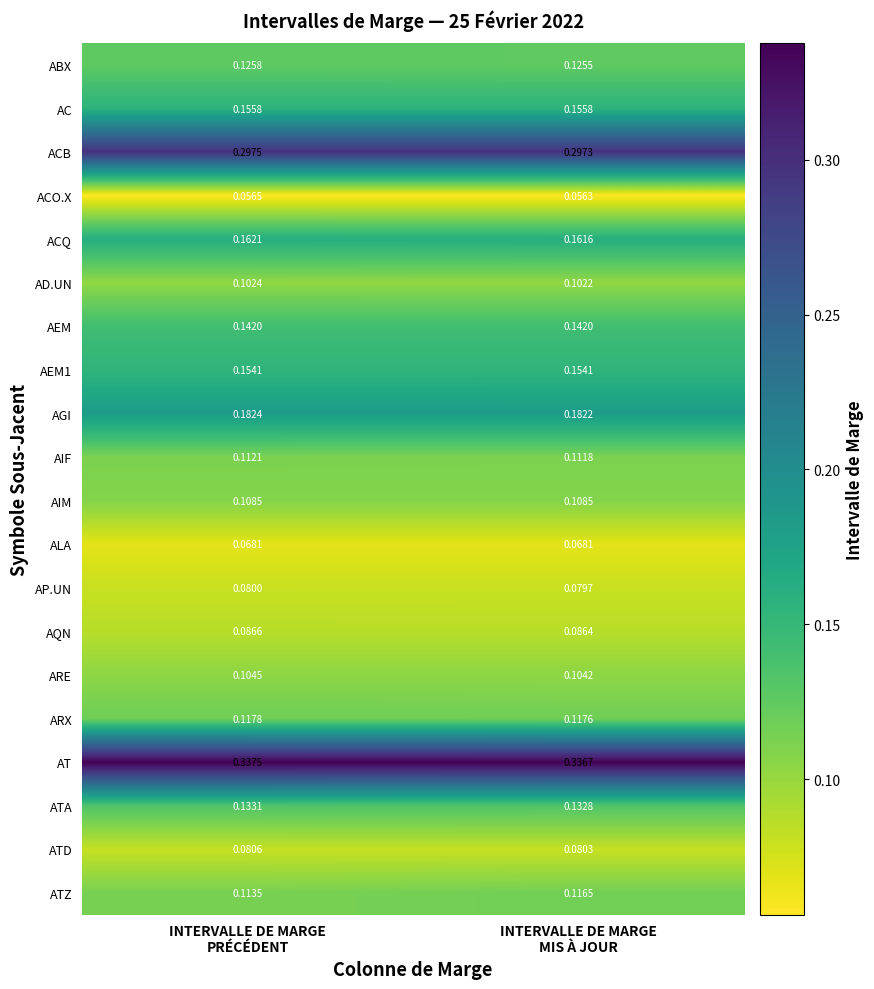

Which series has the widest spread of values?

ATZ